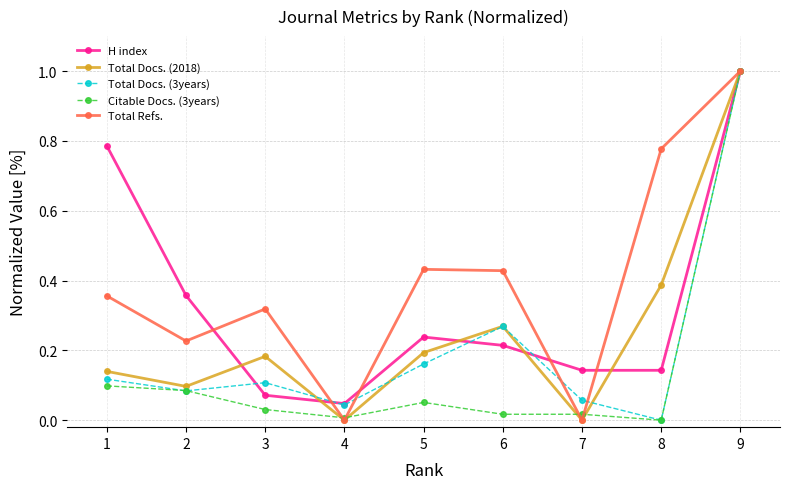

Which series changed the most between 1 and 5?

H index